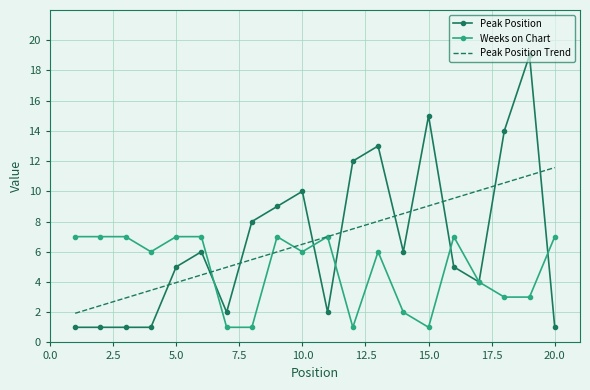

Which series ends up on top after the final intersection of Peak Position and Peak Position Trend?

Peak Position Trend